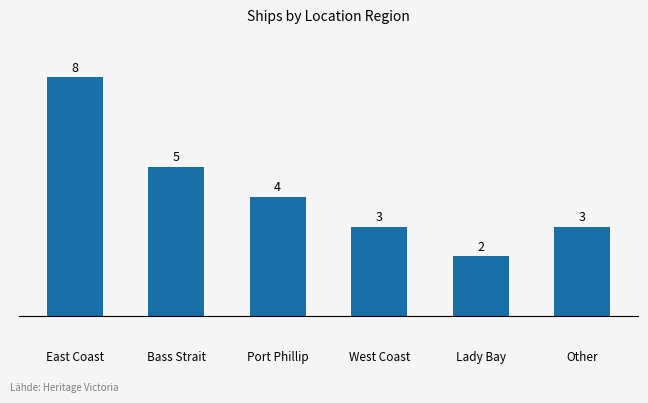

Reading left to right, what are all the values shown in this chart?

East Coast=8	Bass Strait=5	Port Phillip=4	West Coast=3	Lady Bay=2	Other=3